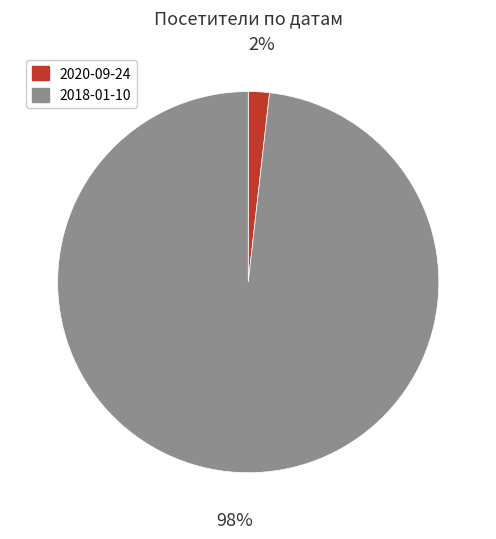

To the nearest percent, what percentage of the pie is 2020-09-24?

2%